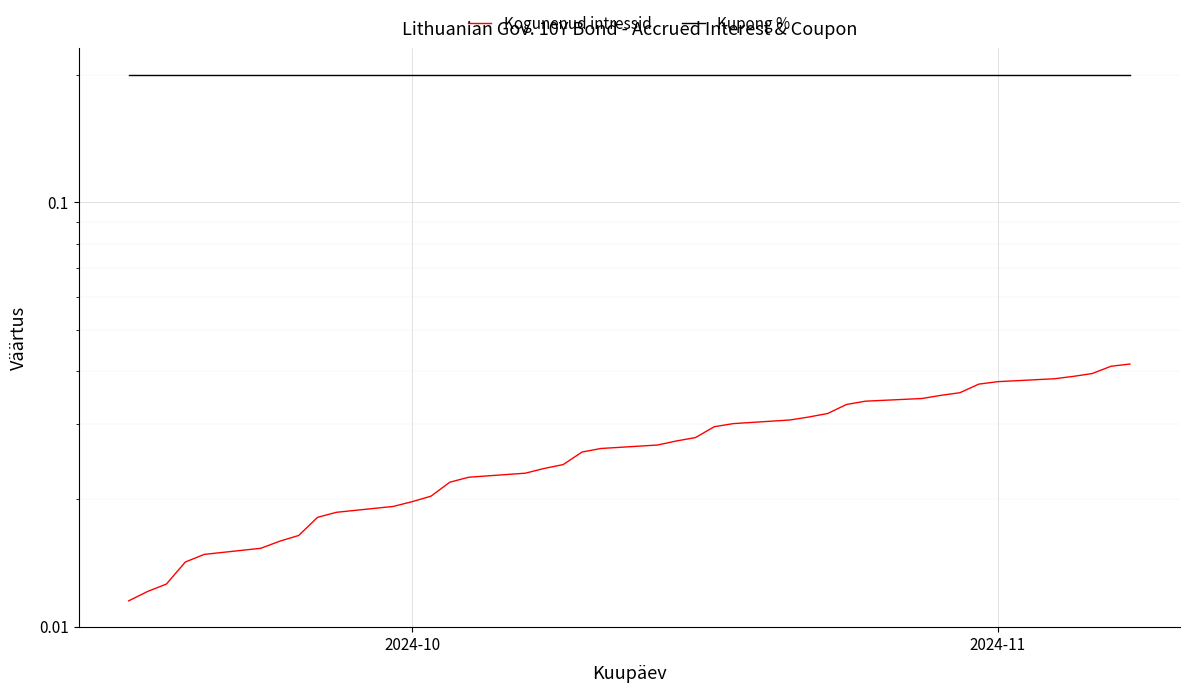

True or false: Kupong % and Kogunenud intressid cross at least once.

False